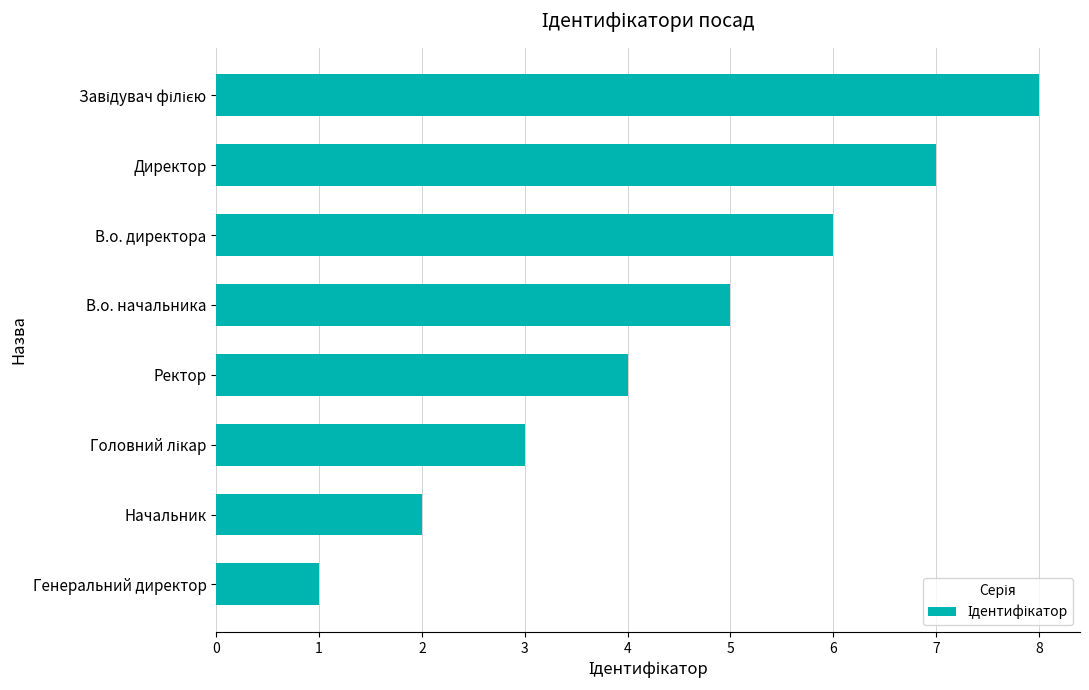

Approximately how many times larger is the value at Директор compared to Начальник?

3.5